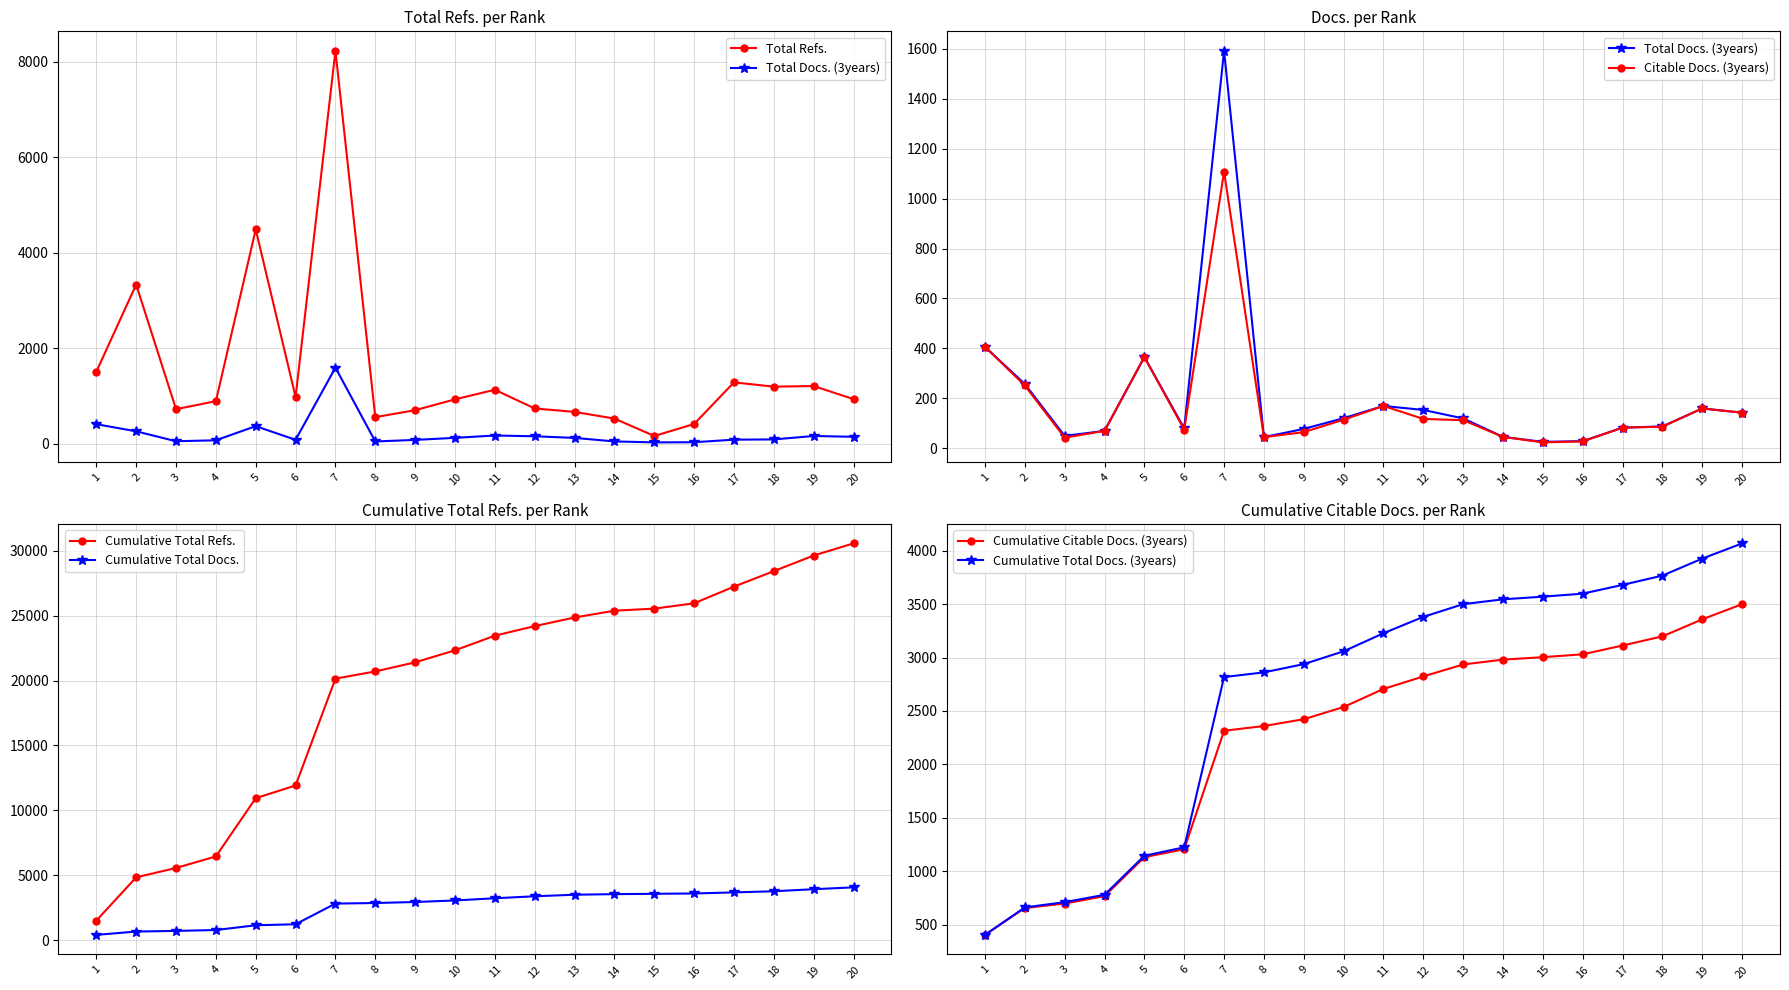

What is the maximum value shown in the chart?

8231